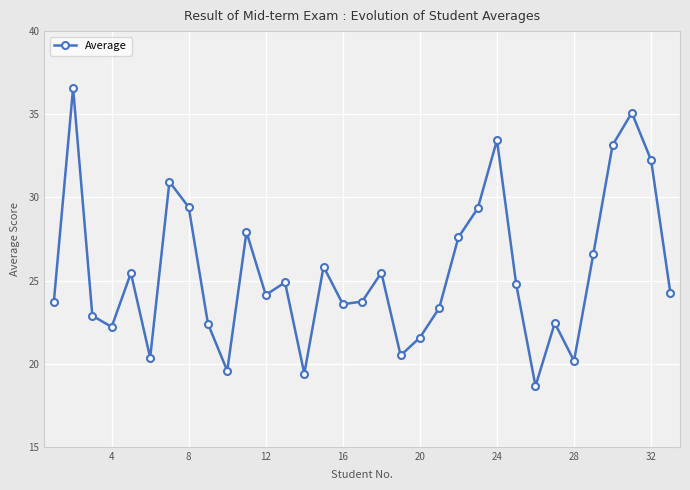

What is the difference between the maximum and second lowest values?

17.2